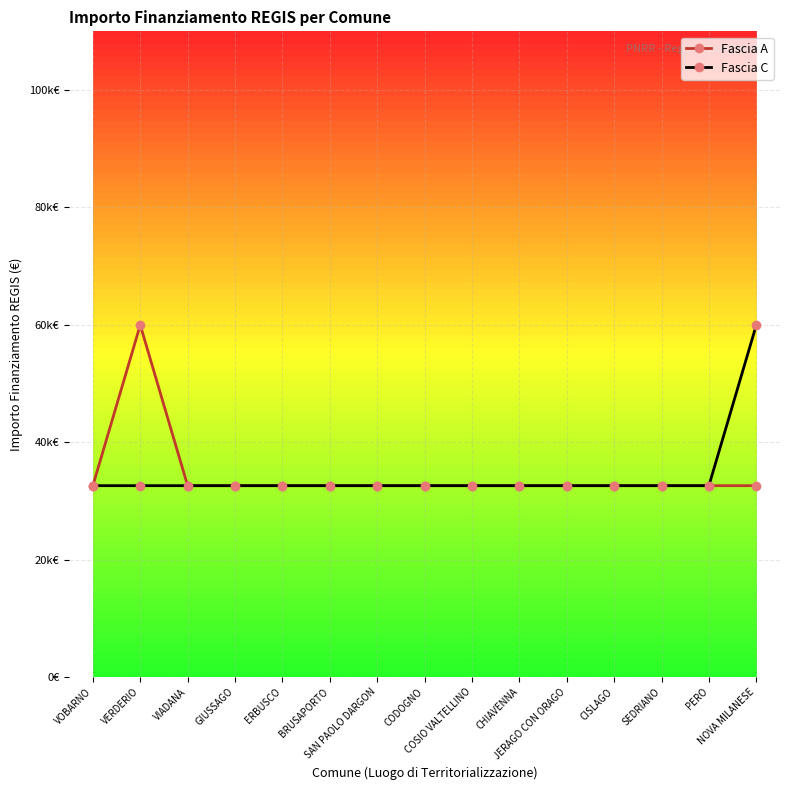

Does the chart have visible grid lines?

Yes